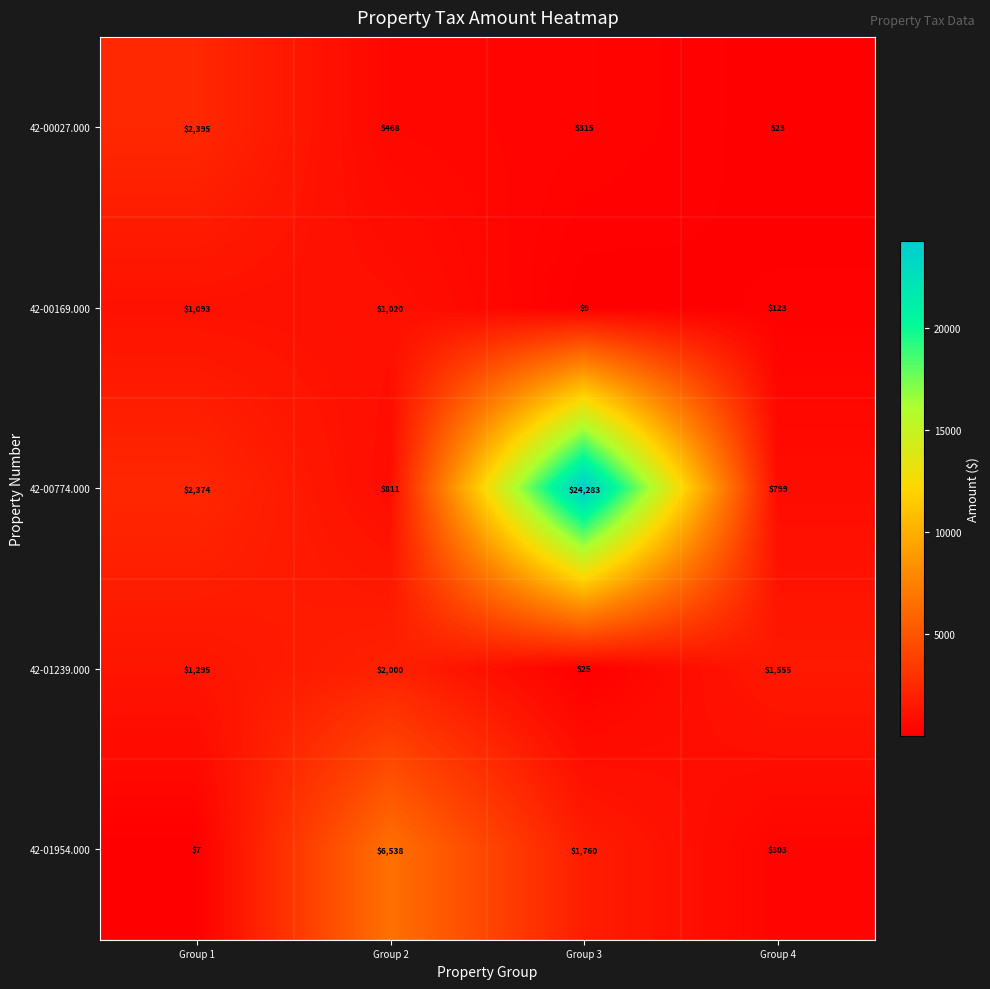

Reading left to right, list all the values displayed in this chart.

42-00027.000: Group 1=2395	Group 2=468	Group 3=315	Group 4=23
42-00169.000: Group 1=1093	Group 2=1020	Group 3=9	Group 4=123
42-00774.000: Group 1=2374	Group 2=811	Group 3=24283	Group 4=799
42-01239.000: Group 1=1295	Group 2=2000	Group 3=25	Group 4=1555
42-01954.000: Group 1=7	Group 2=6538	Group 3=1760	Group 4=303